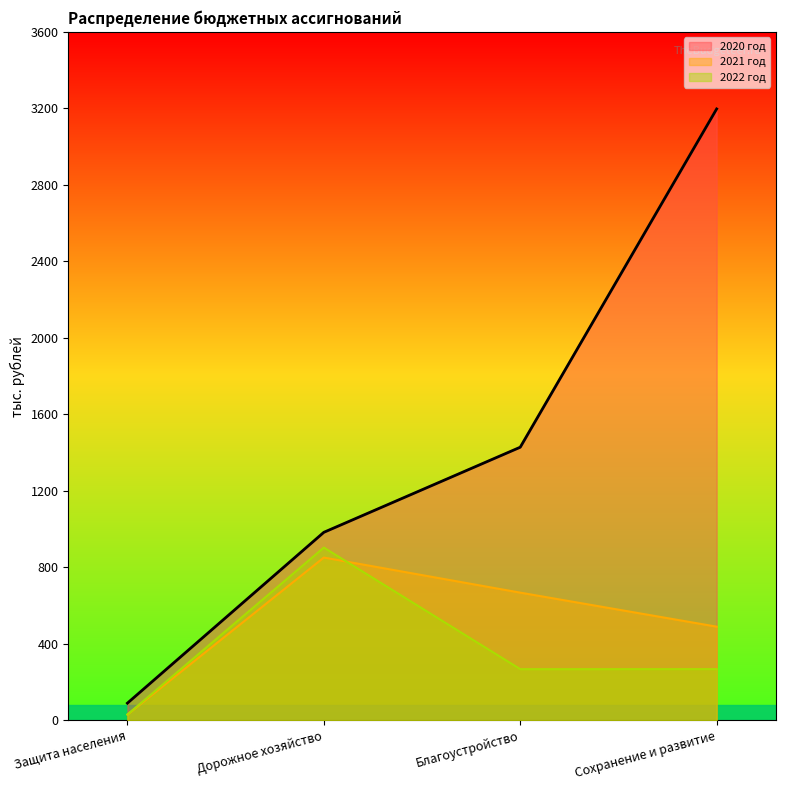

After their last crossing, which series has the higher values: 2022 год or 2021 год?

2021 год